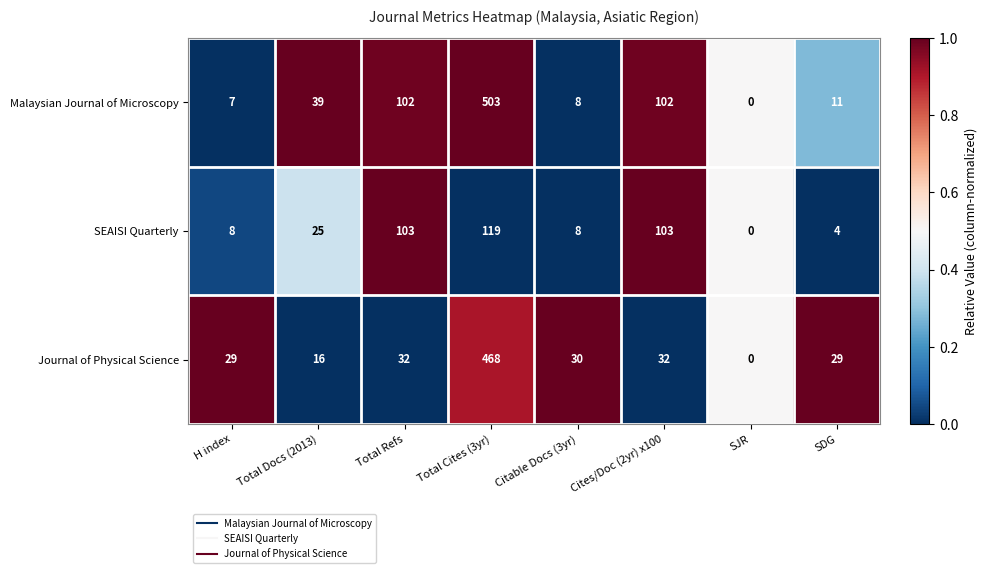

How many distinct data groups are displayed?

3